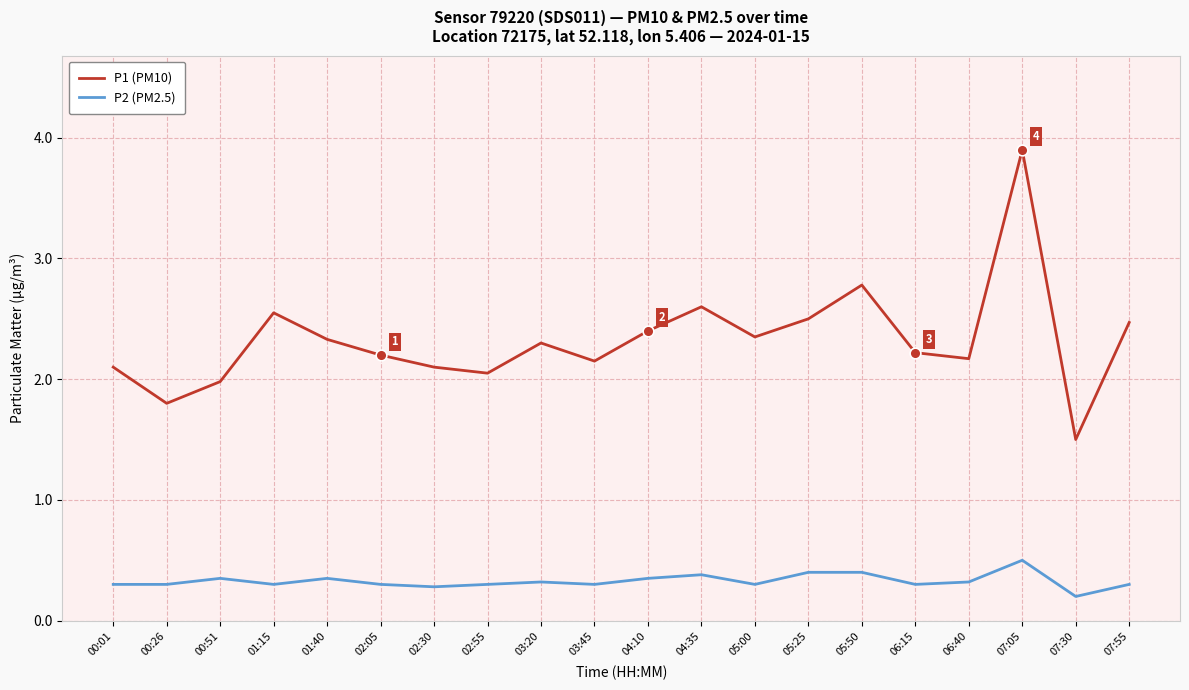

Which series has the largest total across all categories?

P1 (PM10)